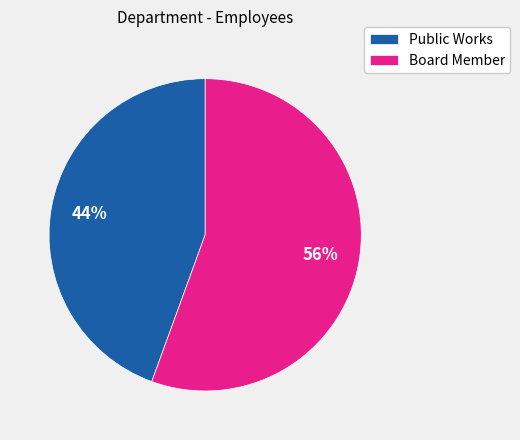

Rank the categories by value from lowest to highest.

Public Works, Board Member